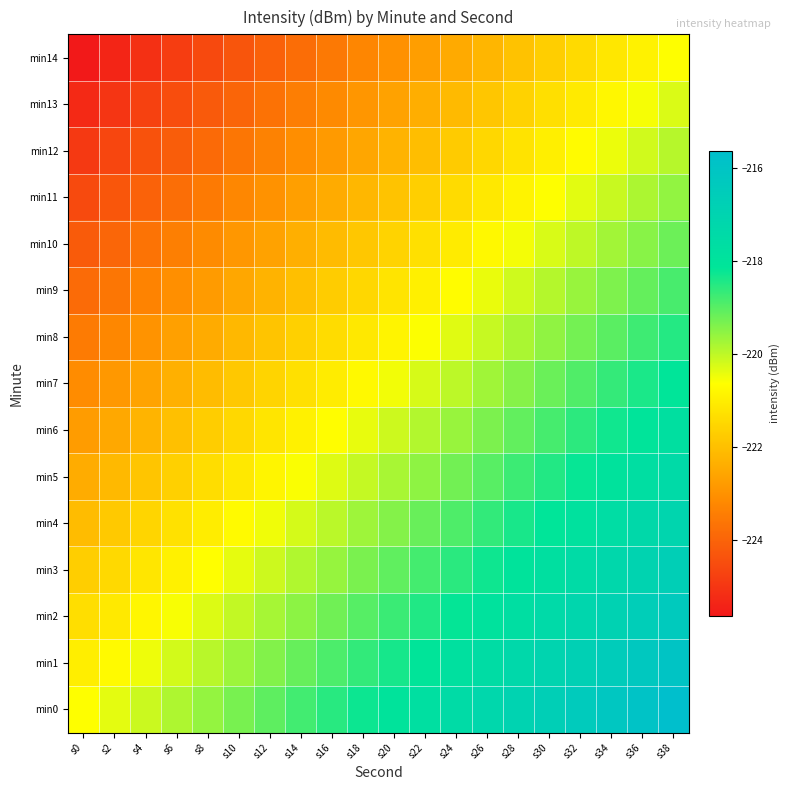

Reading left to right, extract all data points from this chart.

min0: s0=-220.6	s2=-220.4	s4=-220.1	s6=-219.8	s8=-219.6	s10=-219.3	s12=-219.1	s14=-218.8	s16=-218.5	s18=-218.3	s20=-218.0	s22=-217.7	s24=-217.5	s26=-217.2	s28=-217.0	s30=-216.7	s32=-216.4	s34=-216.2	s36=-215.9	s38=-215.6
min1: s0=-221.0	s2=-220.7	s4=-220.5	s6=-220.2	s8=-219.9	s10=-219.7	s12=-219.4	s14=-219.2	s16=-218.9	s18=-218.6	s20=-218.4	s22=-218.1	s24=-217.8	s26=-217.6	s28=-217.3	s30=-217.0	s32=-216.8	s34=-216.5	s36=-216.3	s38=-216.0
min2: s0=-221.4	s2=-221.1	s4=-220.8	s6=-220.6	s8=-220.3	s10=-220.0	s12=-219.8	s14=-219.5	s16=-219.2	s18=-219.0	s20=-218.7	s22=-218.5	s24=-218.2	s26=-217.9	s28=-217.7	s30=-217.4	s32=-217.1	s34=-216.9	s36=-216.6	s38=-216.4
min3: s0=-221.7	s2=-221.4	s4=-221.2	s6=-220.9	s8=-220.7	s10=-220.4	s12=-220.1	s14=-219.9	s16=-219.6	s18=-219.3	s20=-219.1	s22=-218.8	s24=-218.6	s26=-218.3	s28=-218.0	s30=-217.8	s32=-217.5	s34=-217.2	s36=-217.0	s38=-216.7
min4: s0=-222.1	s2=-221.8	s4=-221.5	s6=-221.3	s8=-221.0	s10=-220.8	s12=-220.5	s14=-220.2	s16=-220.0	s18=-219.7	s20=-219.4	s22=-219.2	s24=-218.9	s26=-218.6	s28=-218.4	s30=-218.1	s32=-217.9	s34=-217.6	s36=-217.3	s38=-217.1
min5: s0=-222.4	s2=-222.2	s4=-221.9	s6=-221.6	s8=-221.4	s10=-221.1	s12=-220.8	s14=-220.6	s16=-220.3	s18=-220.1	s20=-219.8	s22=-219.5	s24=-219.3	s26=-219.0	s28=-218.7	s30=-218.5	s32=-218.2	s34=-218.0	s36=-217.7	s38=-217.4
min6: s0=-222.8	s2=-222.5	s4=-222.3	s6=-222.0	s8=-221.7	s10=-221.5	s12=-221.2	s14=-220.9	s16=-220.7	s18=-220.4	s20=-220.1	s22=-219.9	s24=-219.6	s26=-219.4	s28=-219.1	s30=-218.8	s32=-218.6	s34=-218.3	s36=-218.0	s38=-217.8
min7: s0=-223.1	s2=-222.9	s4=-222.6	s6=-222.3	s8=-222.1	s10=-221.8	s12=-221.6	s14=-221.3	s16=-221.0	s18=-220.8	s20=-220.5	s22=-220.2	s24=-220.0	s26=-219.7	s28=-219.5	s30=-219.2	s32=-218.9	s34=-218.7	s36=-218.4	s38=-218.1
min8: s0=-223.5	s2=-223.2	s4=-223.0	s6=-222.7	s8=-222.4	s10=-222.2	s12=-221.9	s14=-221.7	s16=-221.4	s18=-221.1	s20=-220.9	s22=-220.6	s24=-220.3	s26=-220.1	s28=-219.8	s30=-219.5	s32=-219.3	s34=-219.0	s36=-218.8	s38=-218.5
min9: s0=-223.9	s2=-223.6	s4=-223.3	s6=-223.1	s8=-222.8	s10=-222.5	s12=-222.3	s14=-222.0	s16=-221.7	s18=-221.5	s20=-221.2	s22=-221.0	s24=-220.7	s26=-220.4	s28=-220.2	s30=-219.9	s32=-219.6	s34=-219.4	s36=-219.1	s38=-218.9
min10: s0=-224.2	s2=-223.9	s4=-223.7	s6=-223.4	s8=-223.2	s10=-222.9	s12=-222.6	s14=-222.4	s16=-222.1	s18=-221.8	s20=-221.6	s22=-221.3	s24=-221.1	s26=-220.8	s28=-220.5	s30=-220.3	s32=-220.0	s34=-219.7	s36=-219.5	s38=-219.2
min11: s0=-224.6	s2=-224.3	s4=-224.0	s6=-223.8	s8=-223.5	s10=-223.3	s12=-223.0	s14=-222.7	s16=-222.5	s18=-222.2	s20=-221.9	s22=-221.7	s24=-221.4	s26=-221.1	s28=-220.9	s30=-220.6	s32=-220.4	s34=-220.1	s36=-219.8	s38=-219.6
min12: s0=-224.9	s2=-224.7	s4=-224.4	s6=-224.1	s8=-223.9	s10=-223.6	s12=-223.3	s14=-223.1	s16=-222.8	s18=-222.6	s20=-222.3	s22=-222.0	s24=-221.8	s26=-221.5	s28=-221.2	s30=-221.0	s32=-220.7	s34=-220.5	s36=-220.2	s38=-219.9
min13: s0=-225.3	s2=-225.0	s4=-224.8	s6=-224.5	s8=-224.2	s10=-224.0	s12=-223.7	s14=-223.4	s16=-223.2	s18=-222.9	s20=-222.6	s22=-222.4	s24=-222.1	s26=-221.9	s28=-221.6	s30=-221.3	s32=-221.1	s34=-220.8	s36=-220.5	s38=-220.3
min14: s0=-225.6	s2=-225.4	s4=-225.1	s6=-224.8	s8=-224.6	s10=-224.3	s12=-224.1	s14=-223.8	s16=-223.5	s18=-223.3	s20=-223.0	s22=-222.7	s24=-222.5	s26=-222.2	s28=-222.0	s30=-221.7	s32=-221.4	s34=-221.2	s36=-220.9	s38=-220.6